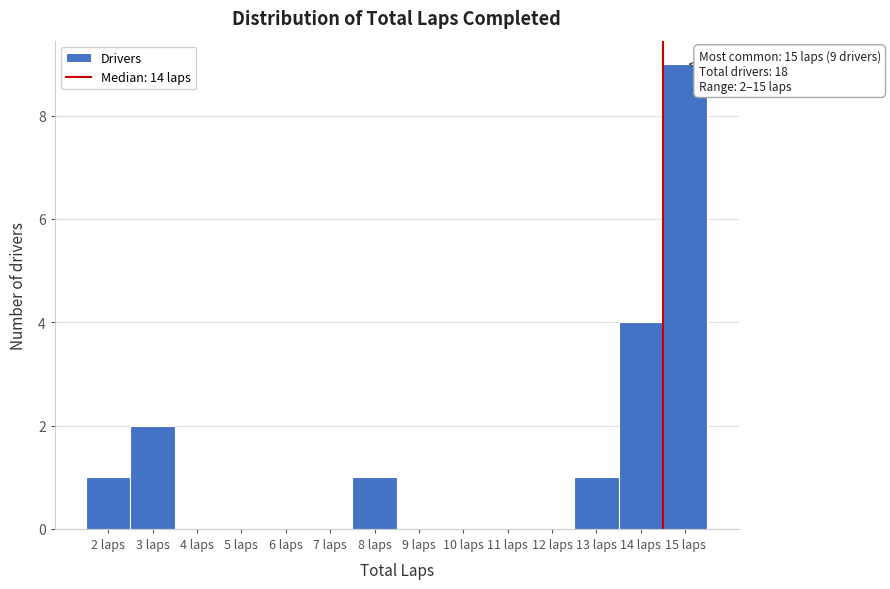

Over which range of the x-axis is the bar tallest?

14.5 to 15.5